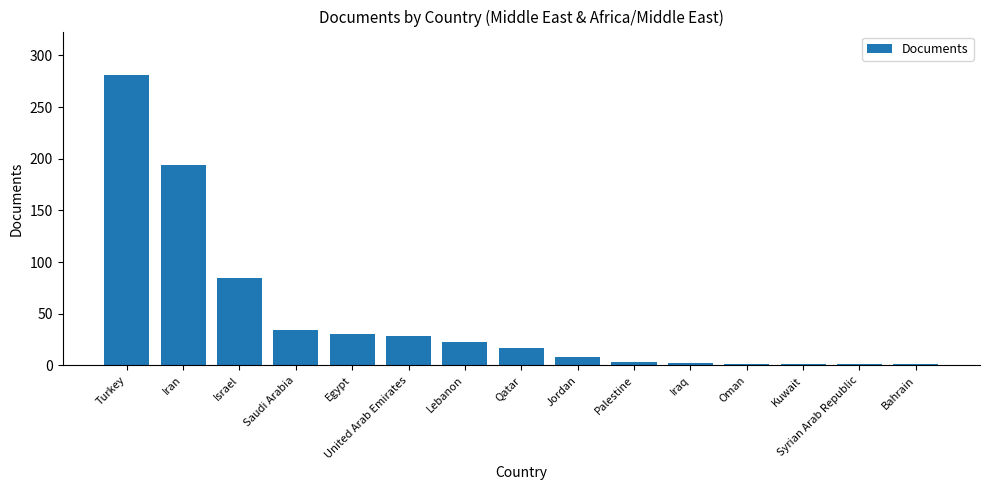

What is the label of the 13th bar from the left?

Kuwait